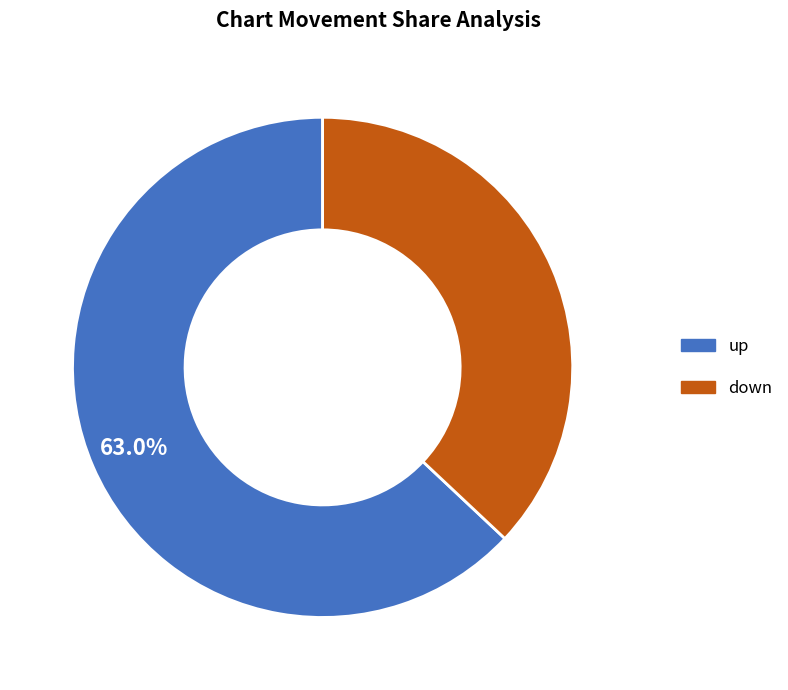

Is there any slice that represents more than half of the pie?

Yes